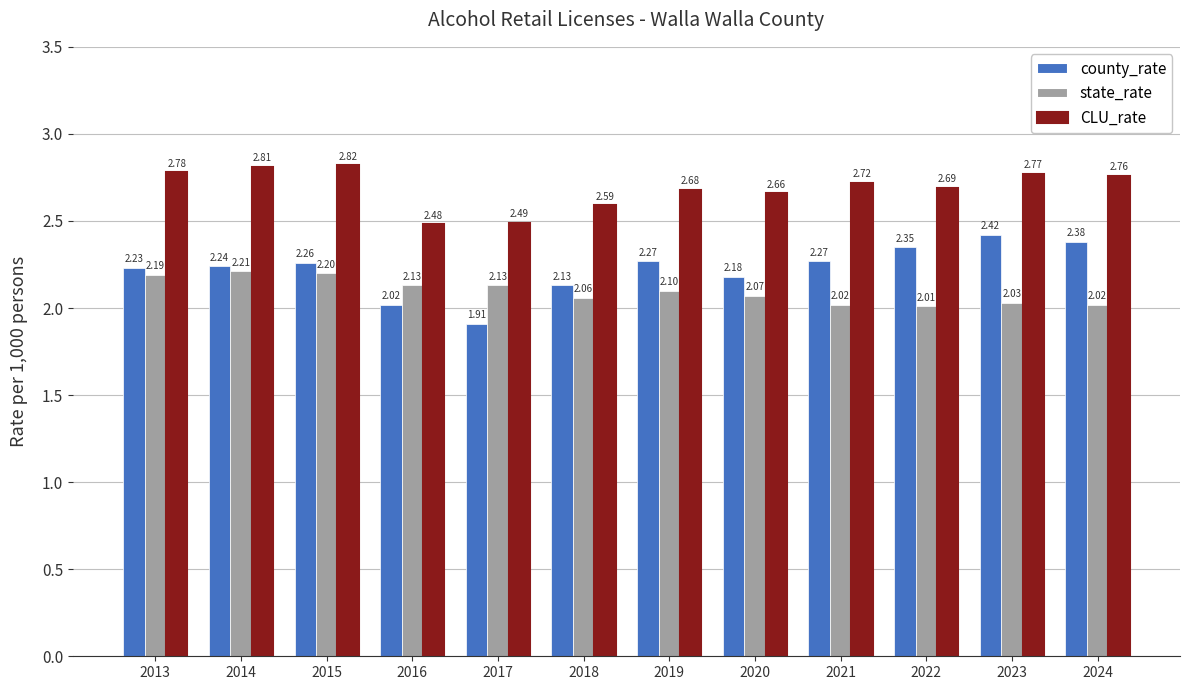

Which label corresponds to the smallest value in the chart?

2017